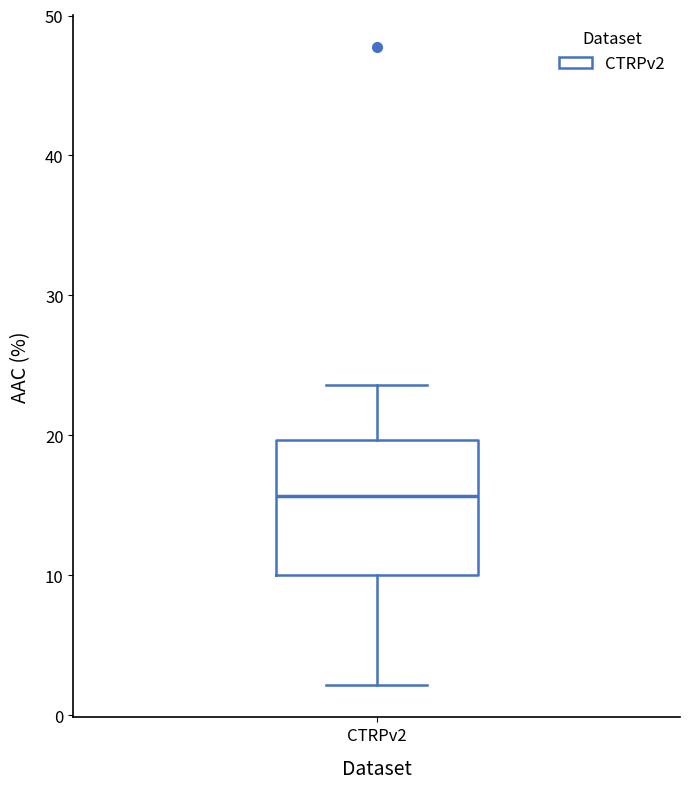

Where is the upper edge of the box for CTRPv2 on the y-axis? The values are not printed on the chart, so give them approximately, as read against the axis.

20